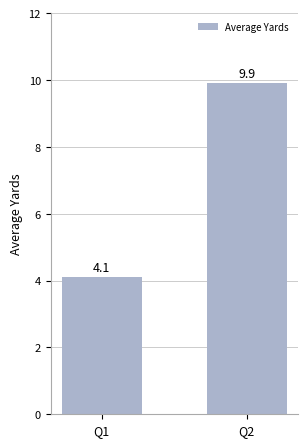

Is it true that the value at Q1 is 2.0?

False